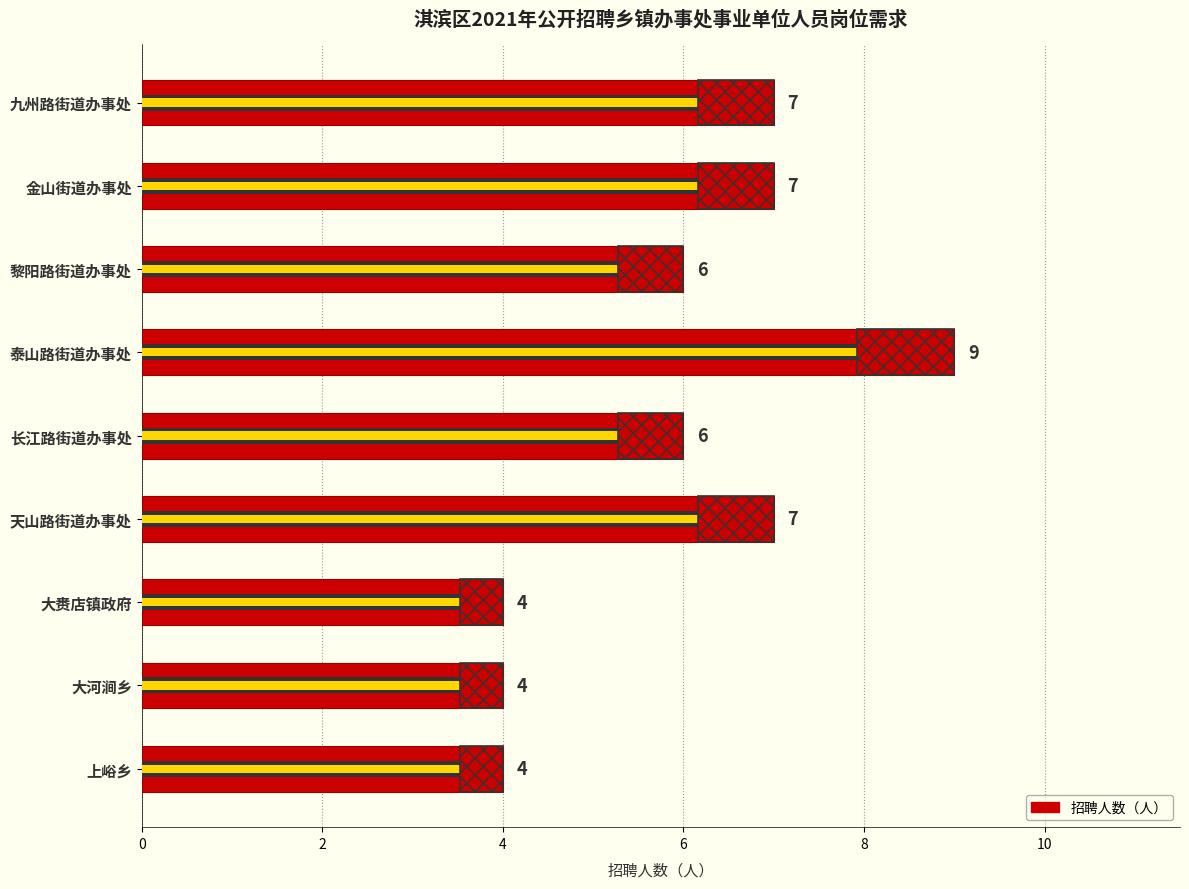

Count the values in the range 4 to 7.

8